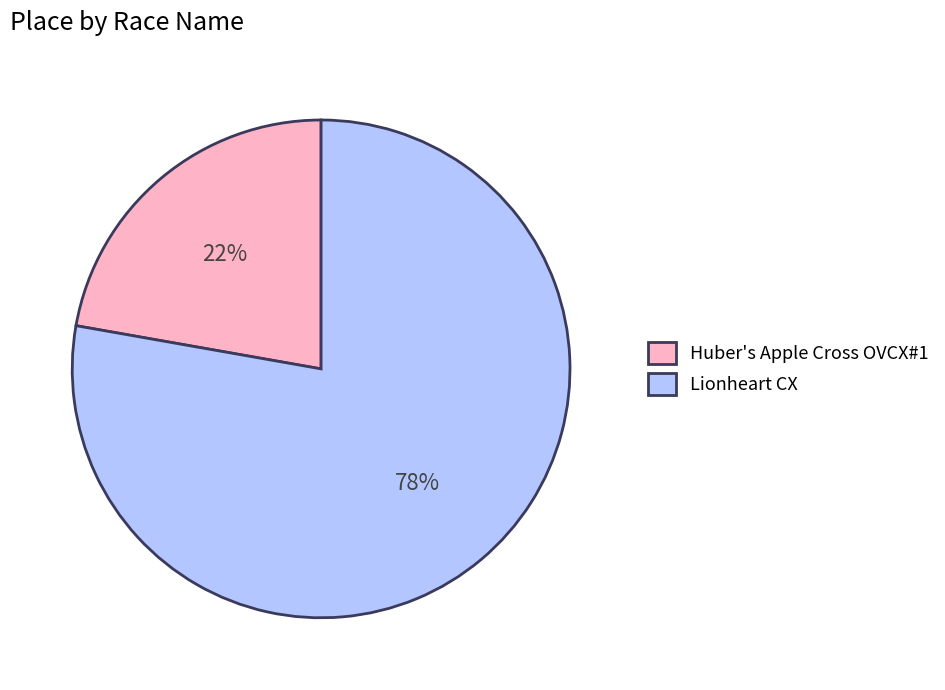

To the nearest percent, what is the difference between the largest and smallest slice percentages?

56%